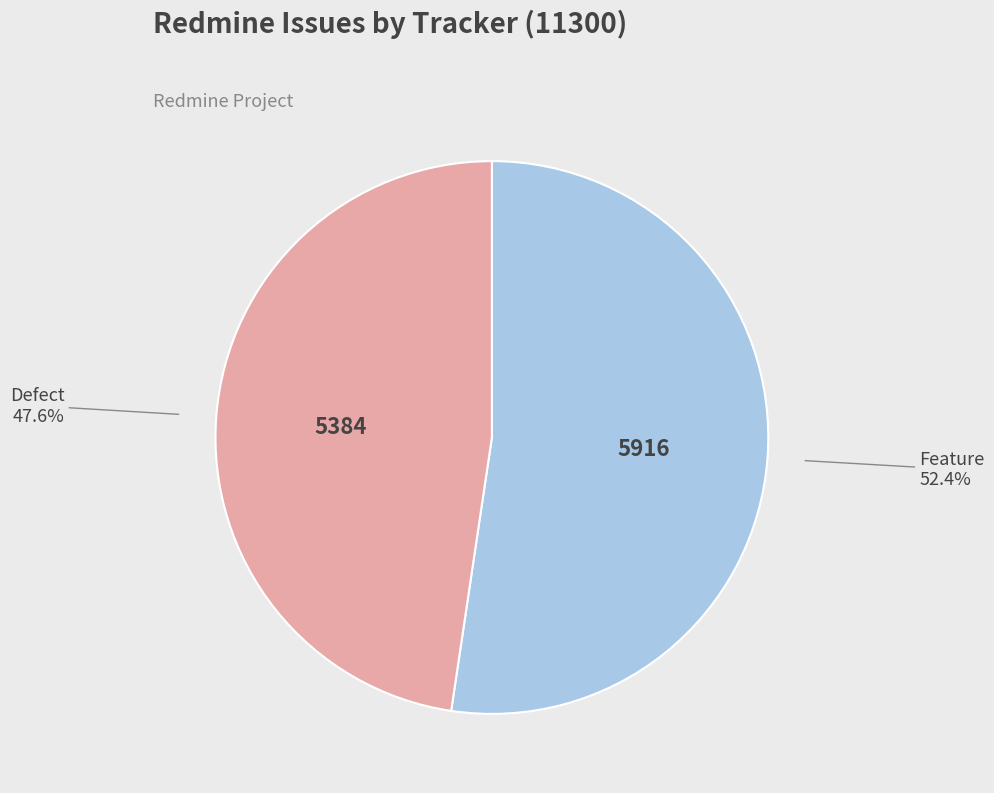

What percentage do Feature and Defect together represent?

100.0%